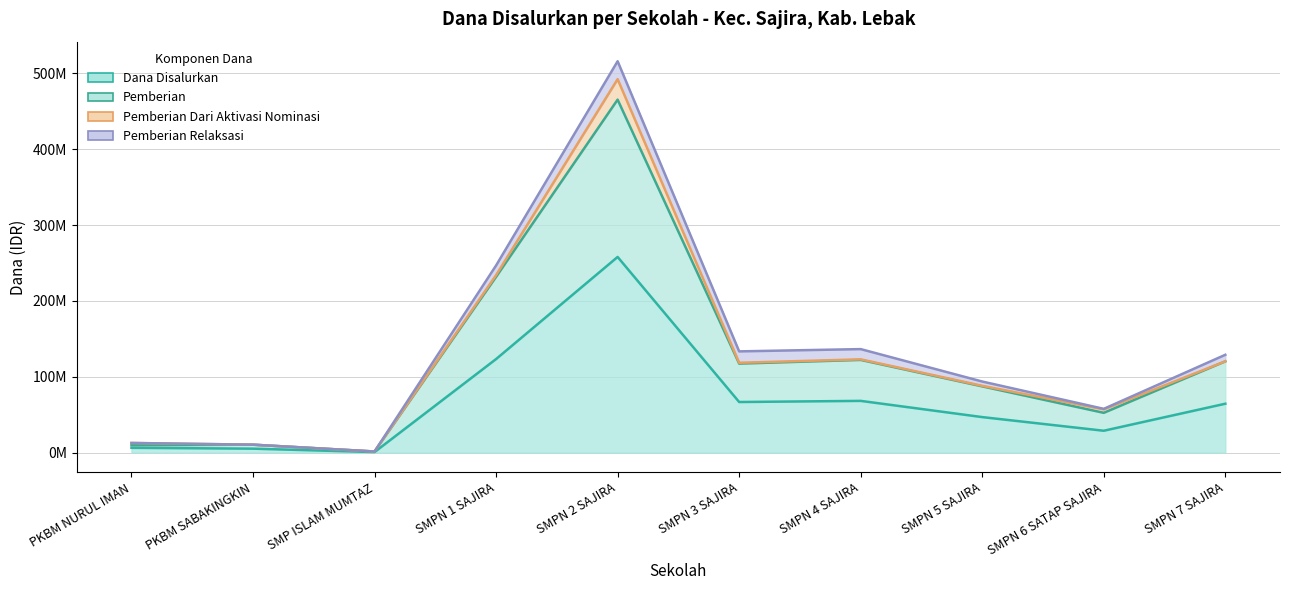

Is it true that Pemberian equals 2095223 at SMP ISLAM MUMTAZ?

False